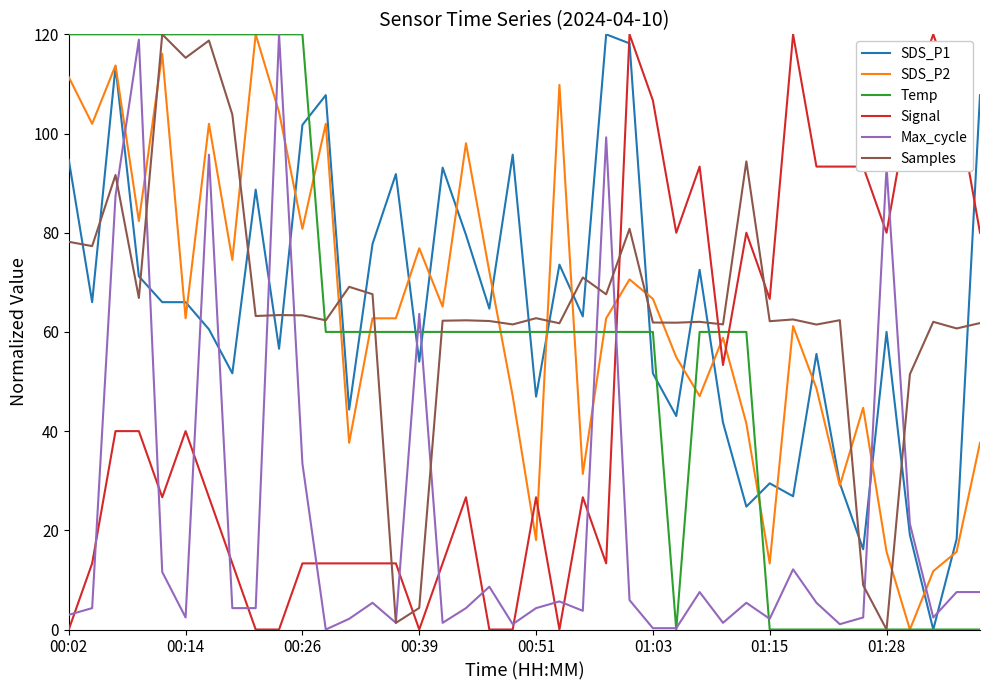

Which series ends up on top after the final intersection of SDS_P2 and Samples?

Samples